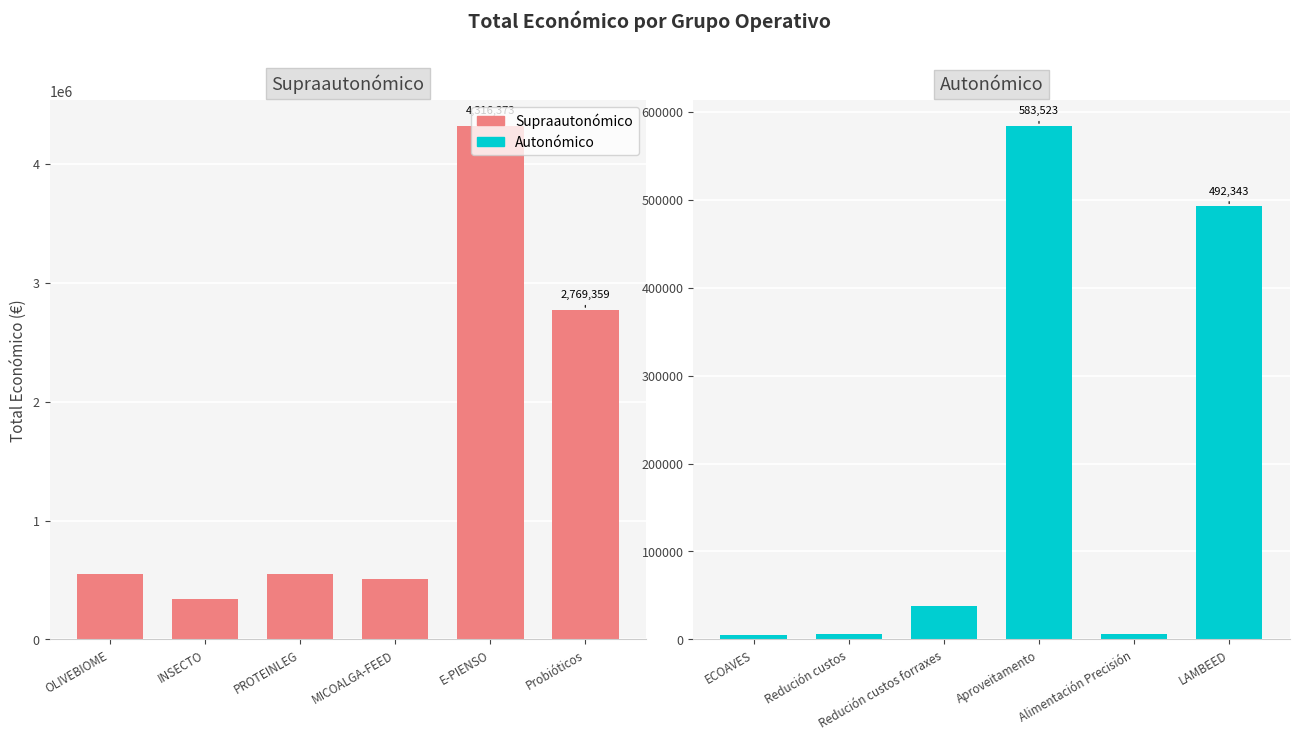

What is the difference between the maximum and second lowest values in the Autonómico series?

577805